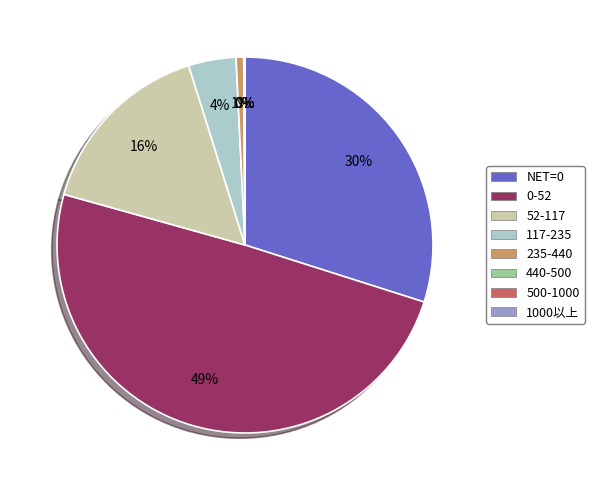

What is the largest slice in the pie chart?

0-52